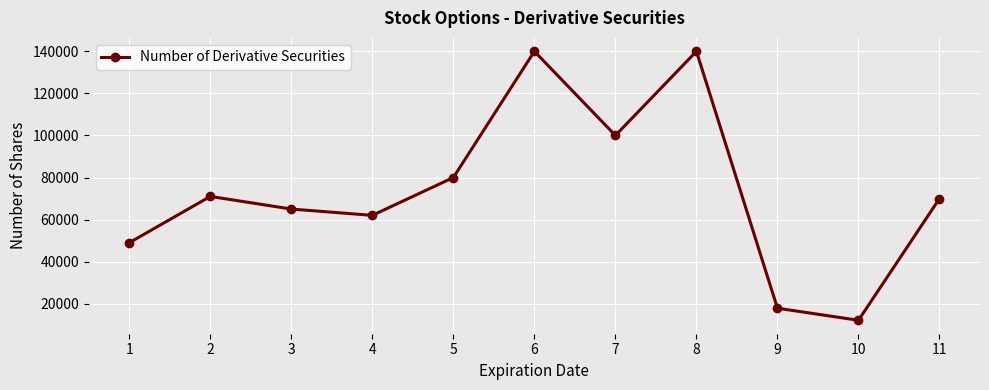

True or false: the data shows 24317 at 9.

False